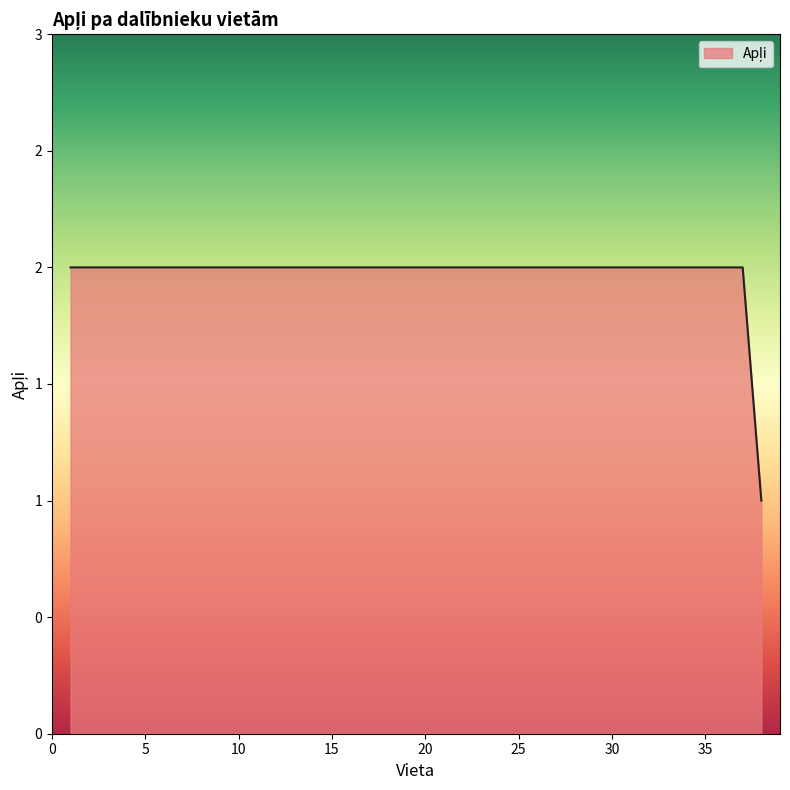

Does the chart have visible grid lines?

No